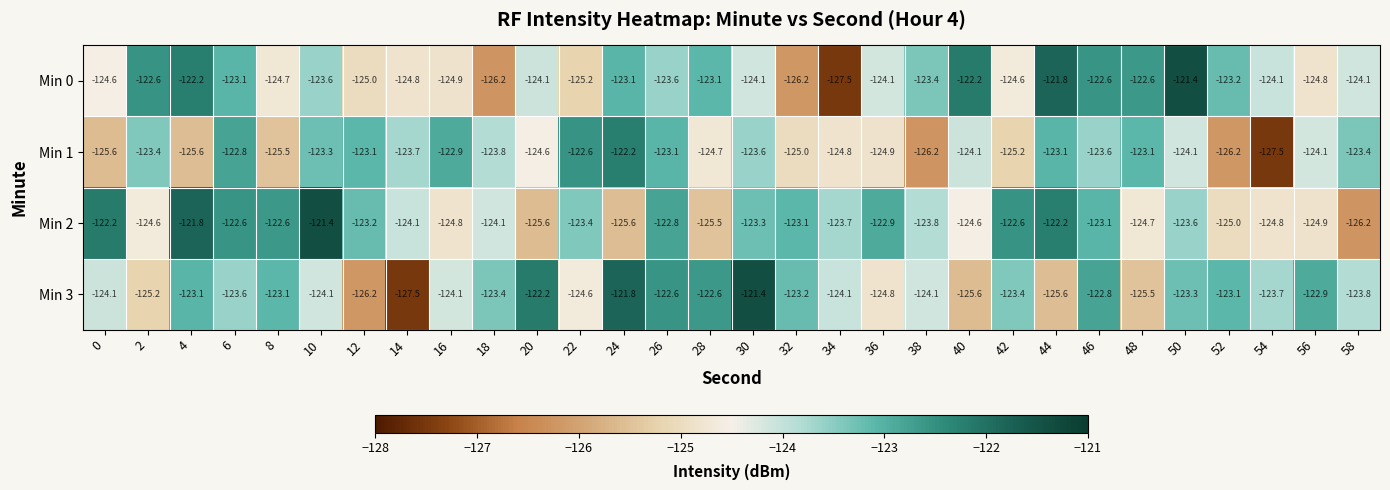

At 0, list the series in order from smallest to largest.

Min 1, Min 0, Min 3, Min 2